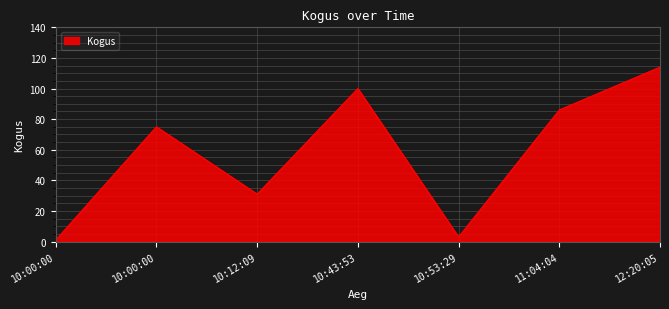

List the labels in order of value, smallest first.

10:00:00, 10:53:29, 10:12:09, 10:00:00, 11:04:04, 10:43:53, 12:20:05